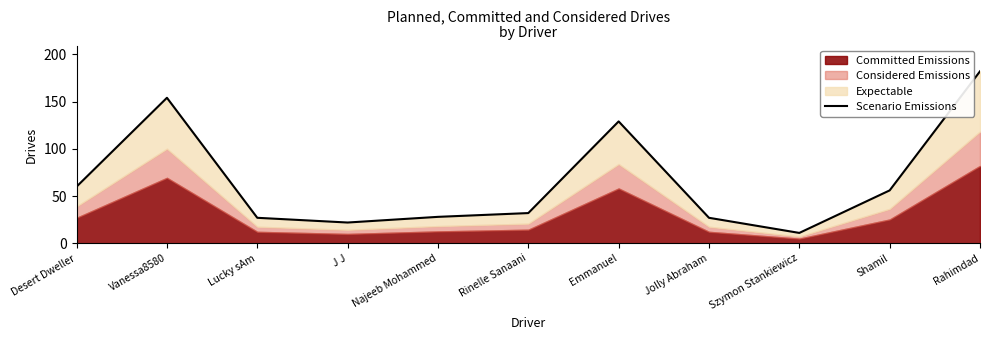

How many data points does each series have?

11